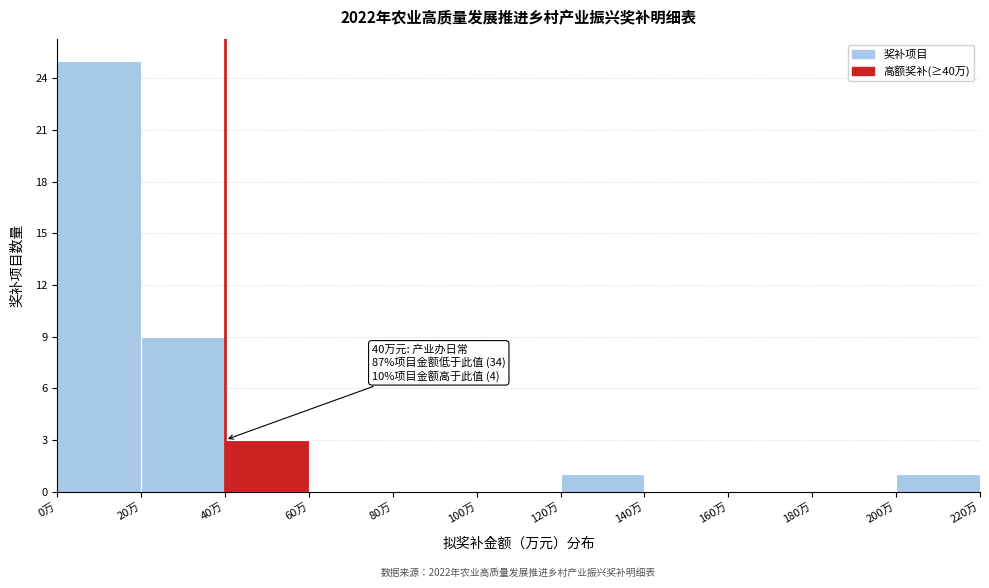

Over which range of the x-axis is the bar tallest?

0 to 20